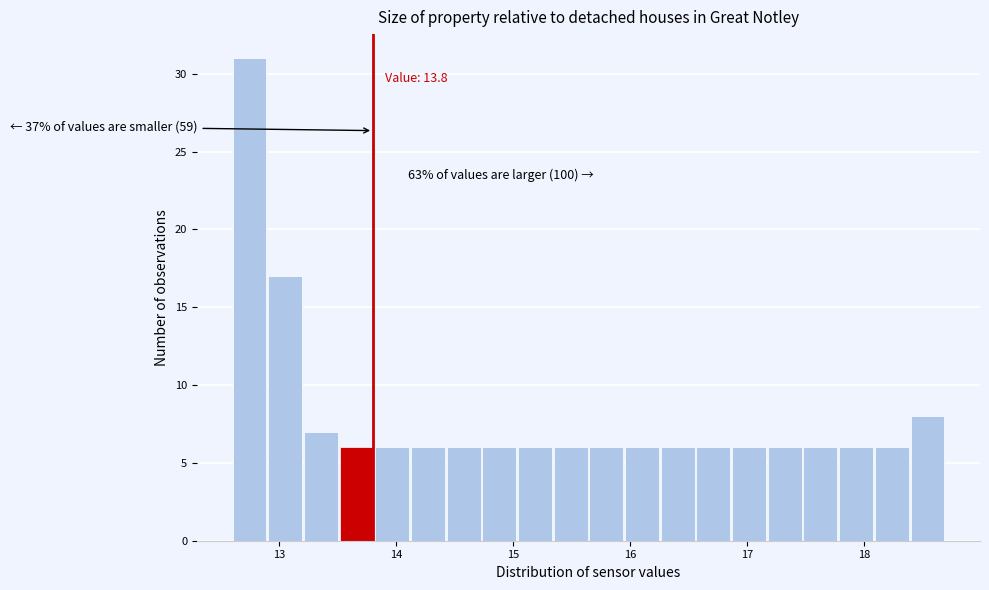

Read against the x-axis, roughly where is the centre of the tallest bar?

12.7